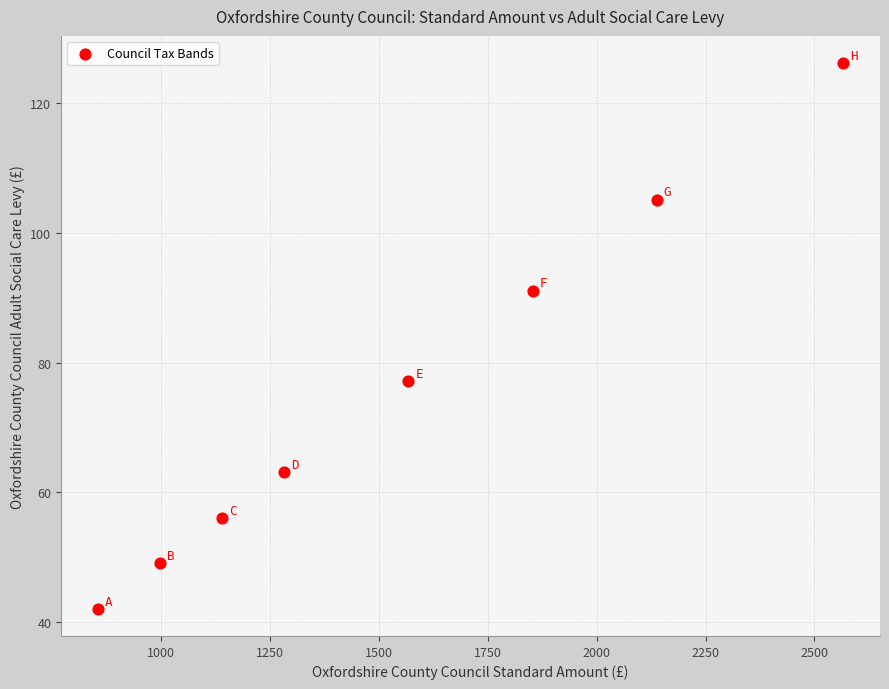

What is the average Y value?

76.2